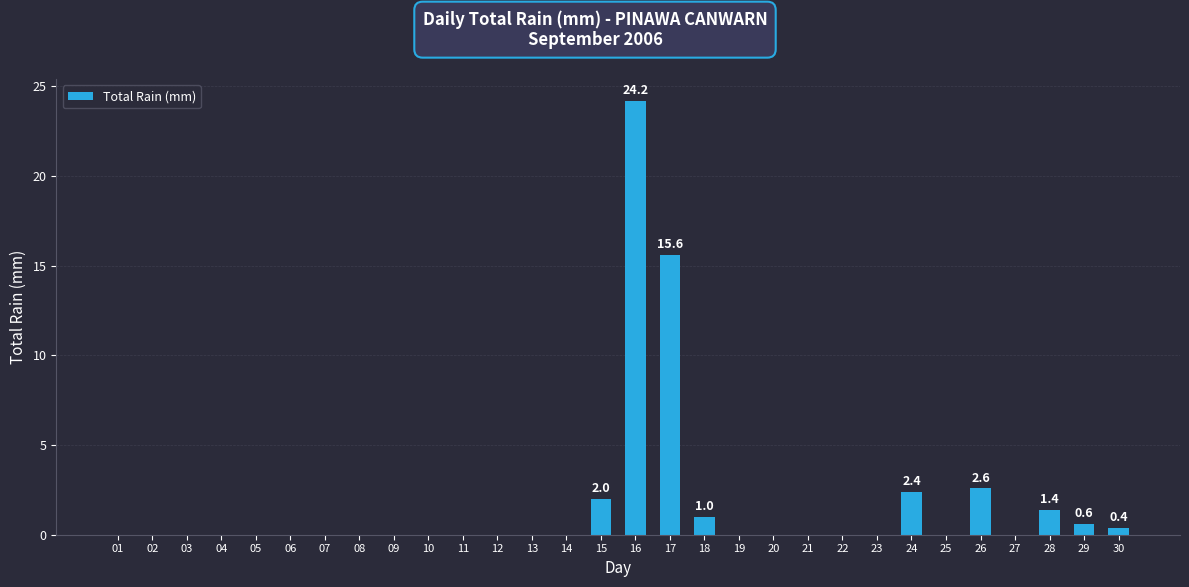

How many data points does each series have?

30